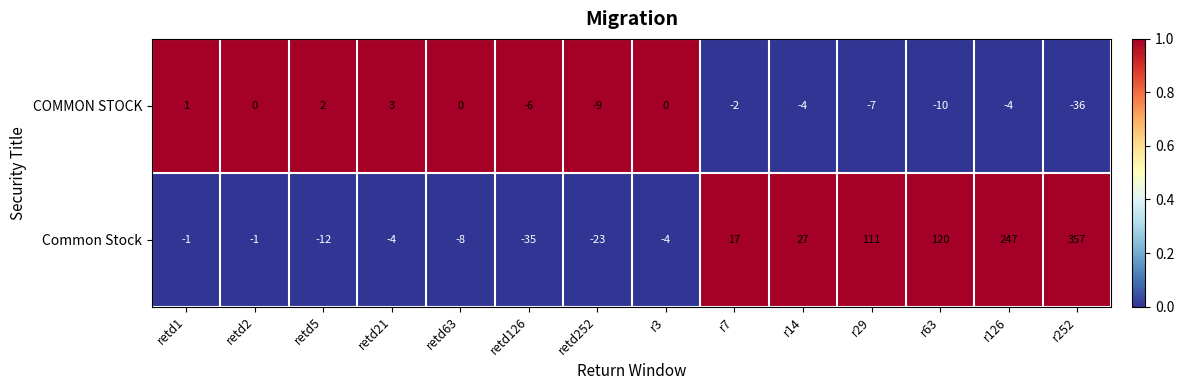

At r7, list the series in order from largest to smallest.

Common Stock, COMMON STOCK